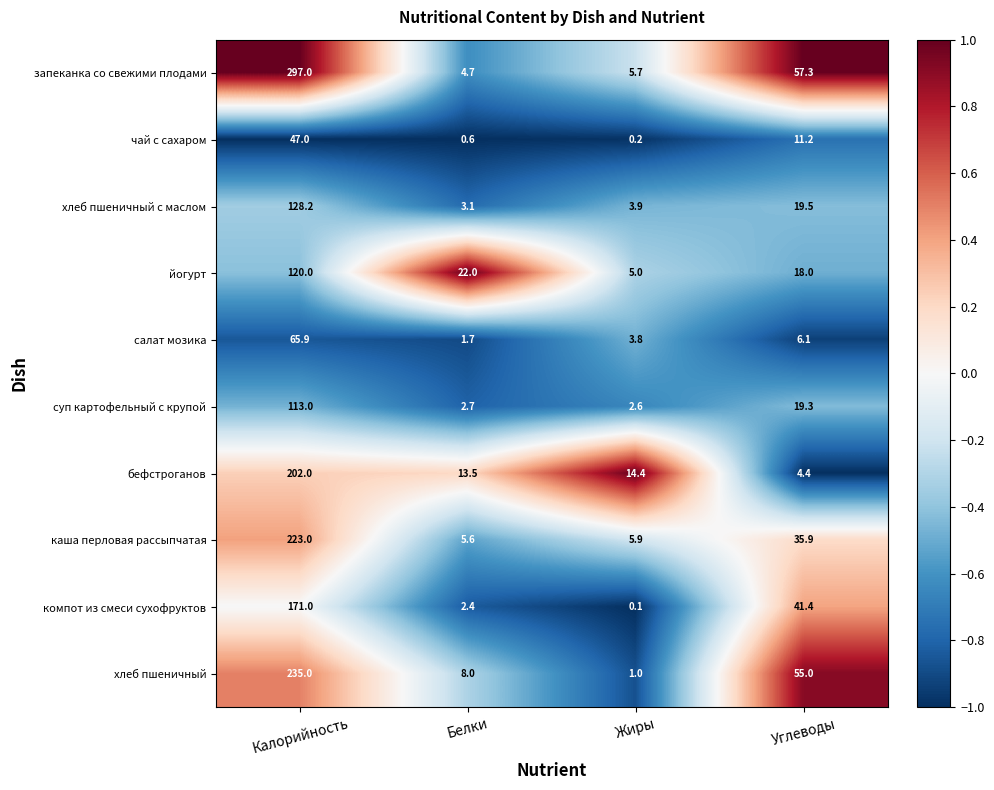

Rank the series at Углеводы from lowest to highest value.

бефстроганов, салат мозика, чай с сахаром, йогурт, суп картофельный с крупой, хлеб пшеничный с маслом, каша перловая рассыпчатая, компот из смеси сухофруктов, хлеб пшеничный, запеканка со свежими плодами